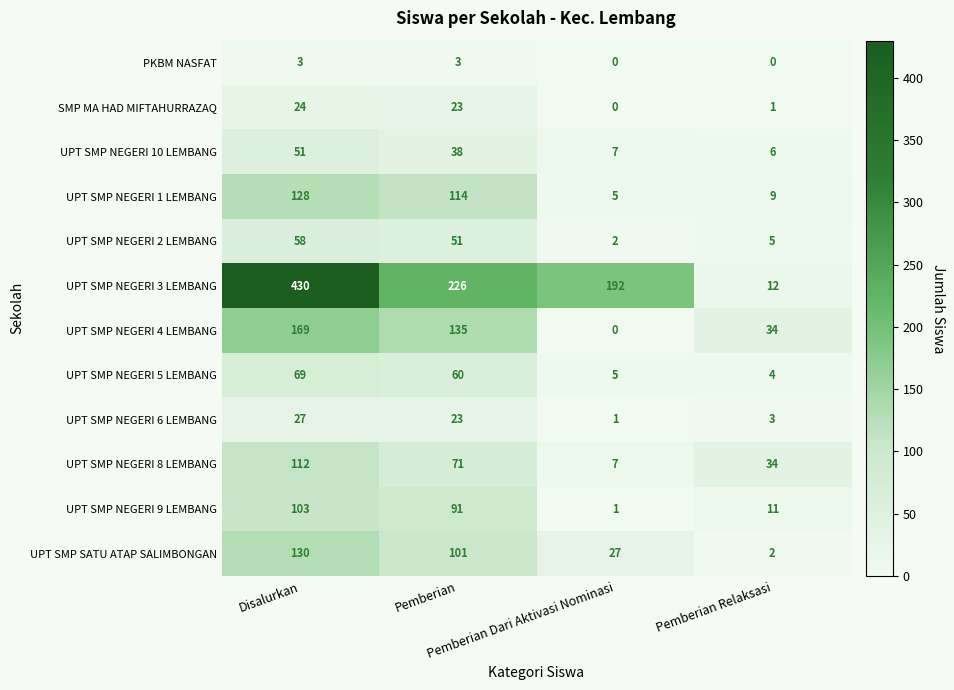

Which series has the largest range (max minus min)?

UPT SMP NEGERI 3 LEMBANG